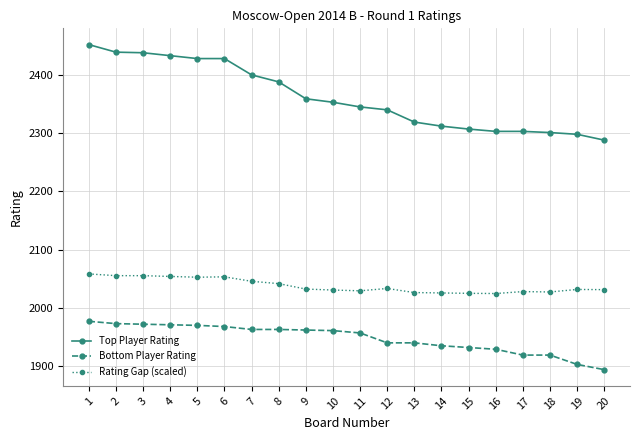

True or false: Bottom Player Rating has a value of 1940.0 at 12.

True